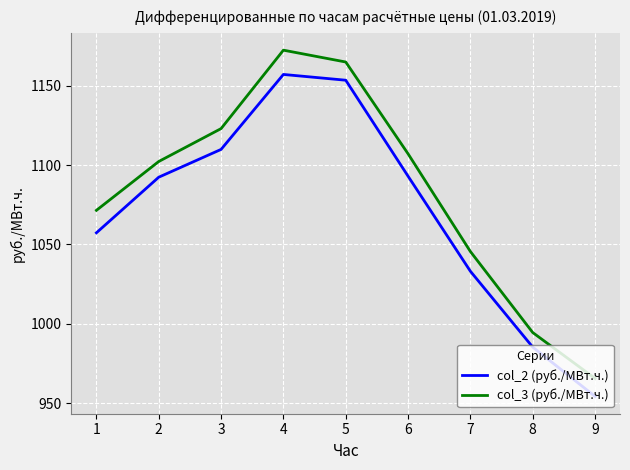

Rank the series at 5 from lowest to highest value.

col_2 (руб./МВт.ч.), col_3 (руб./МВт.ч.)